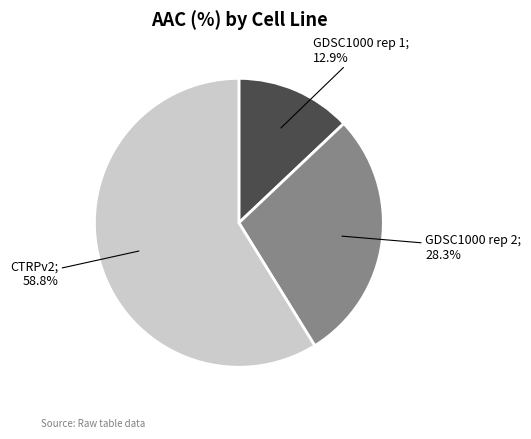

Is there a majority slice in this chart?

Yes